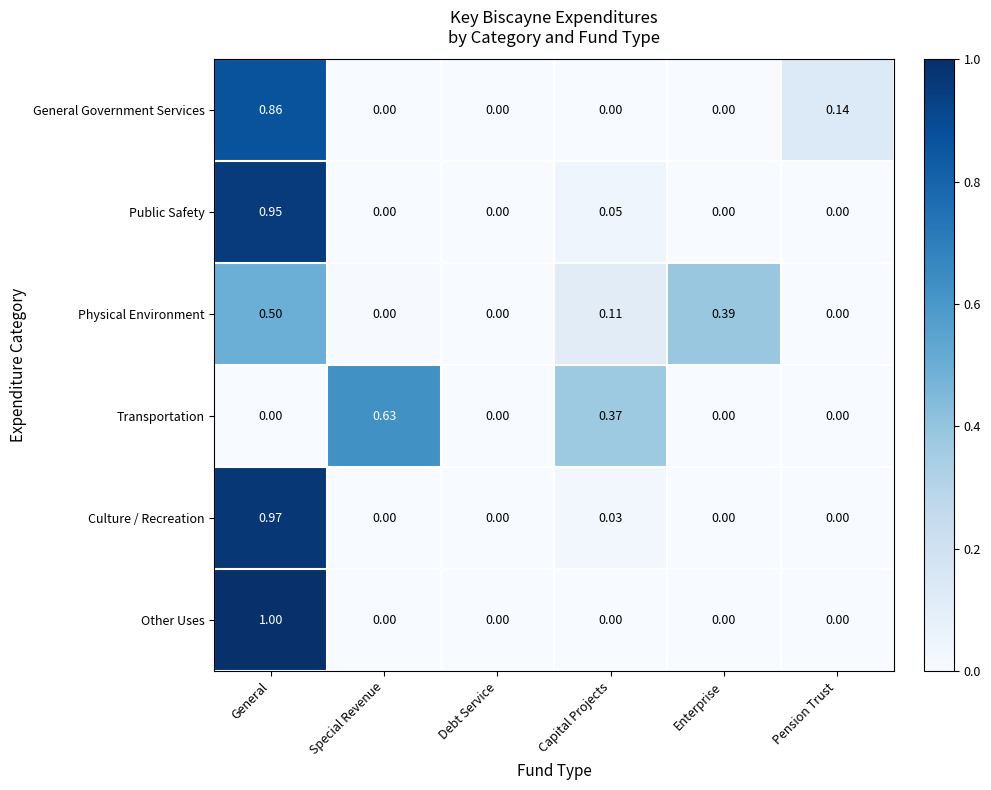

Which series has the widest spread of values?

Other Uses